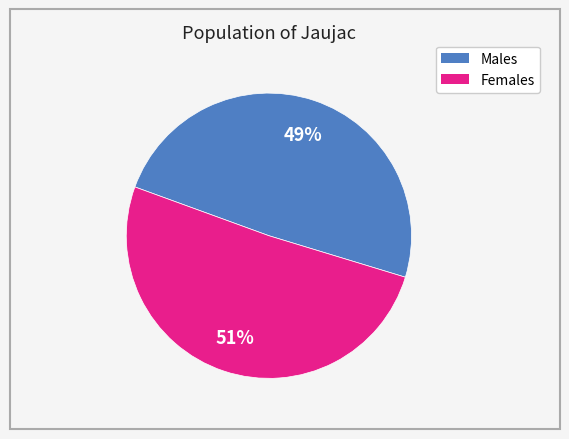

To the nearest percent, what is the average slice percentage?

50%